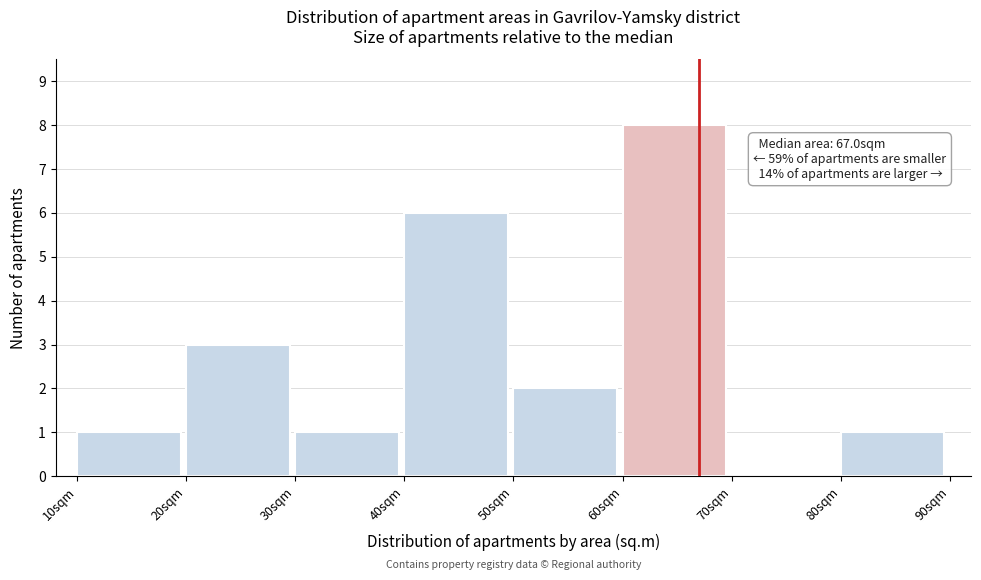

Over which range of the x-axis is the bar tallest?

60 to 70